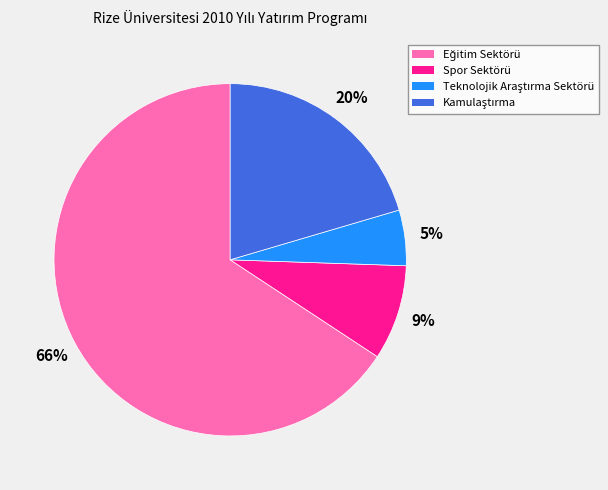

Is there a majority slice in this chart?

Yes